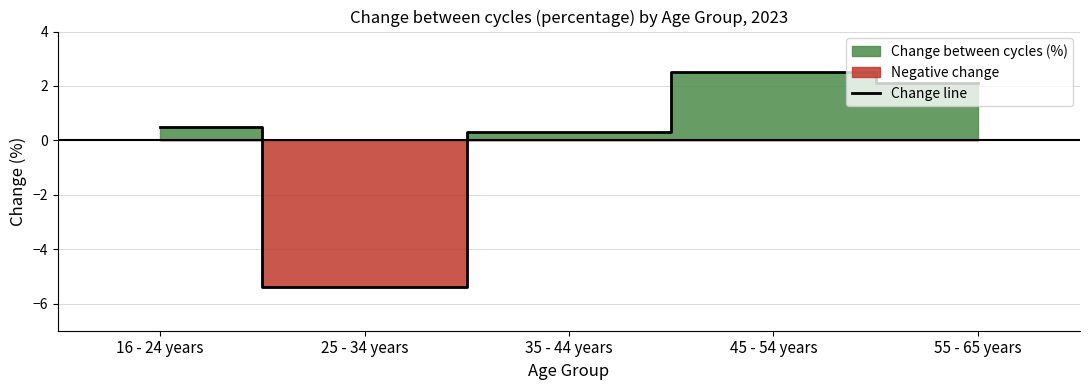

At which label does the data first exceed 0?

16 - 24 years